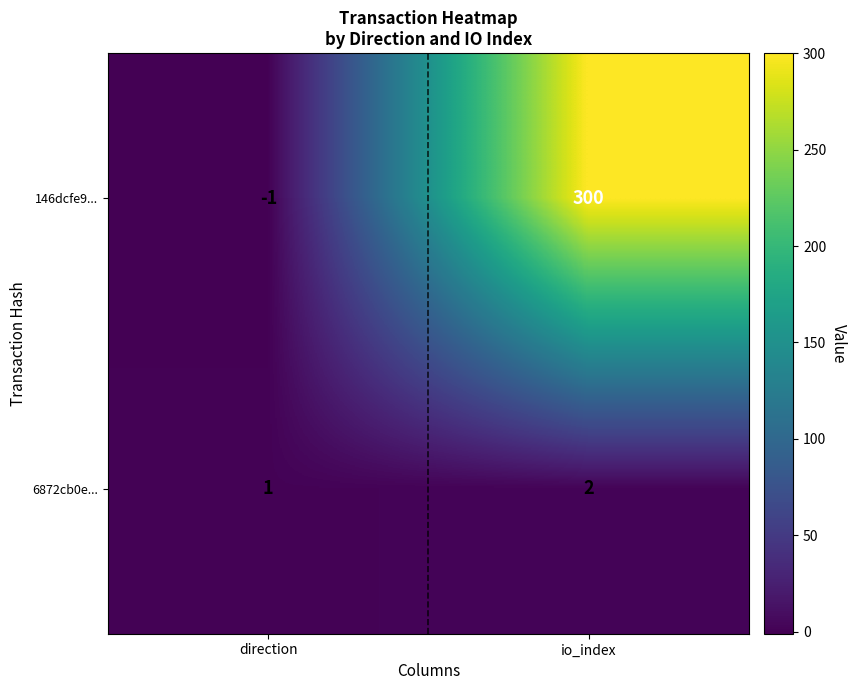

Between direction and io_index, which series saw the biggest shift?

146dcfe9...